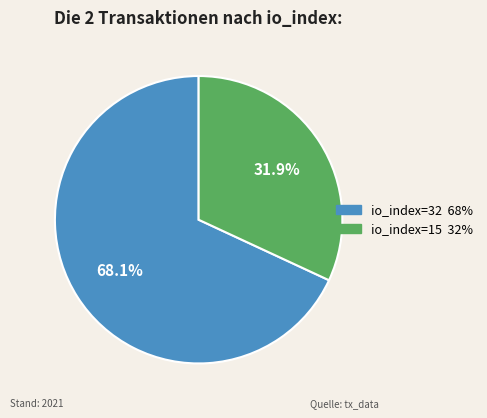

Which category has the smallest portion of the pie?

io_index=15